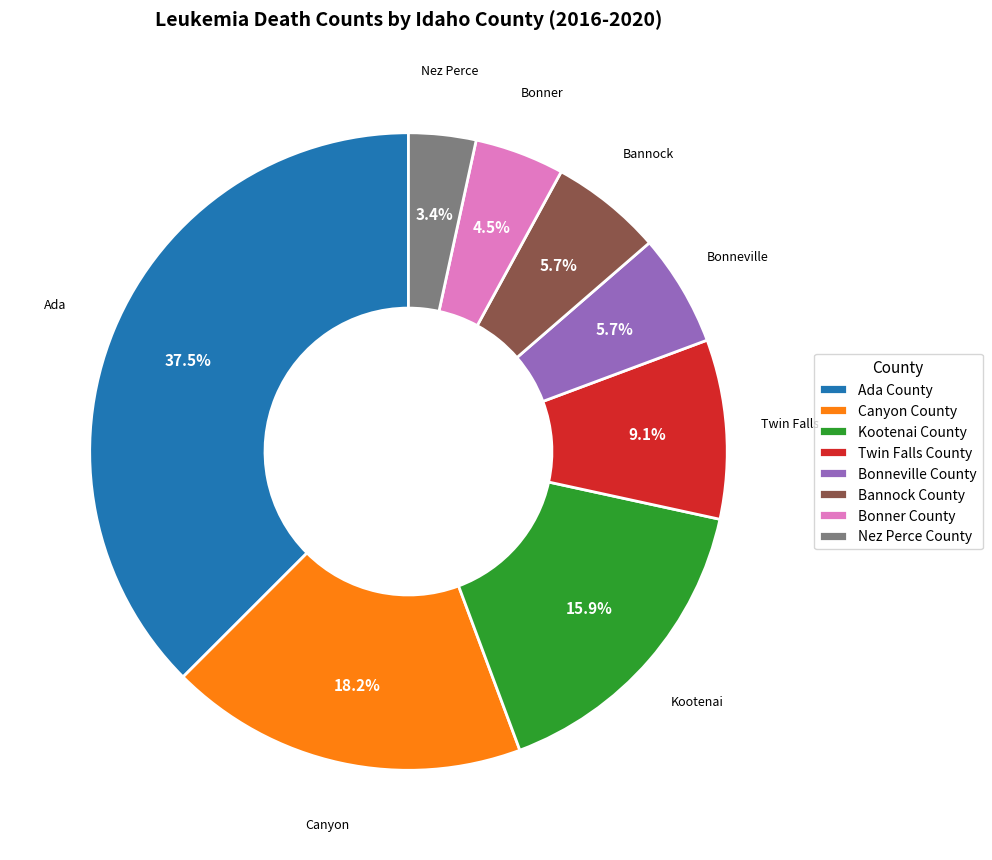

Which slice is the largest?

Ada County